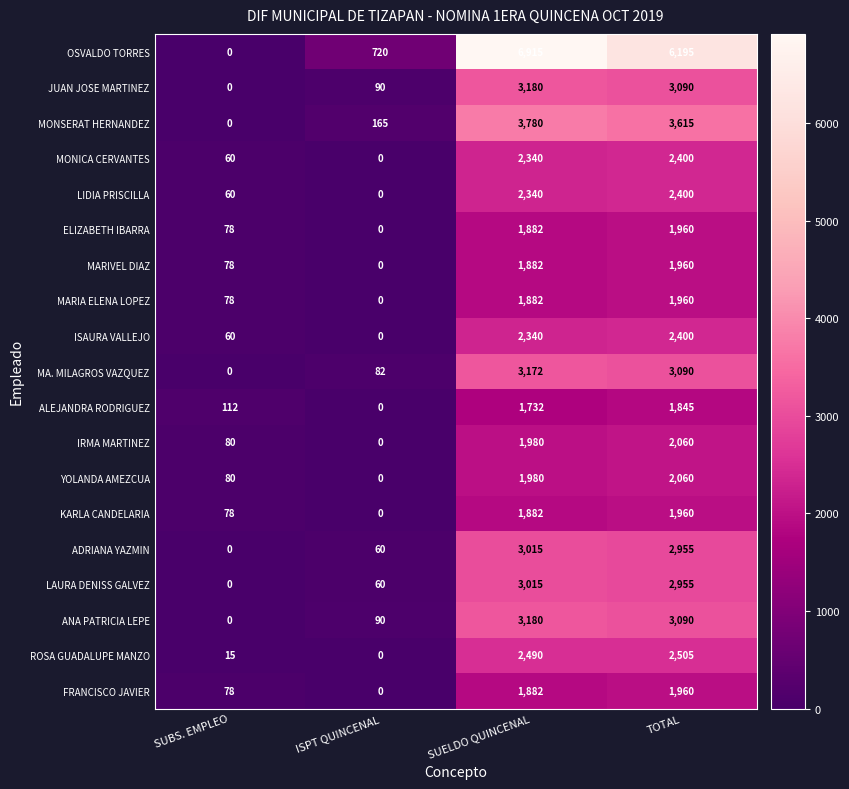

At how many categories does at least one series exceed 5914?

2